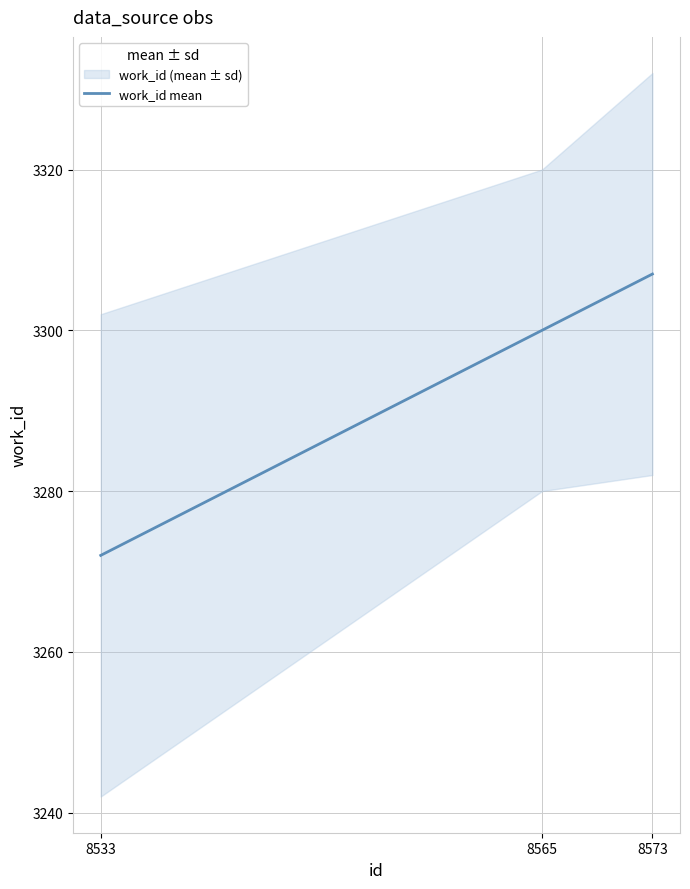

What is the sum of the values at 8565 and 8533?

6572